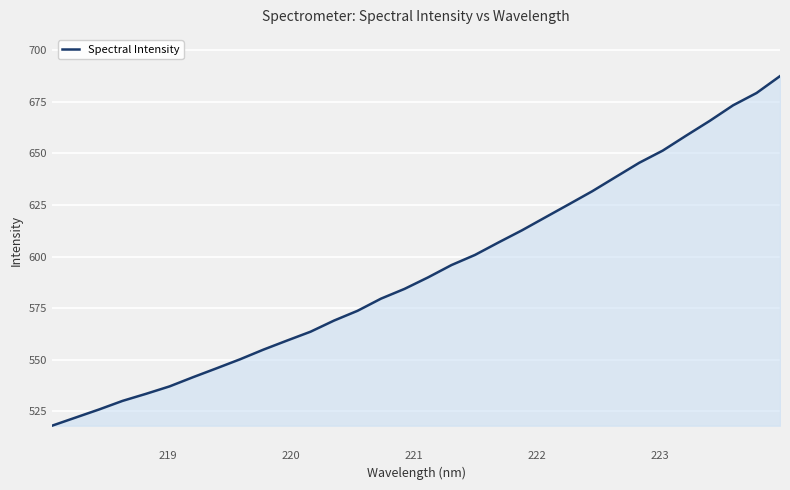

What is the greatest value displayed?

687.5